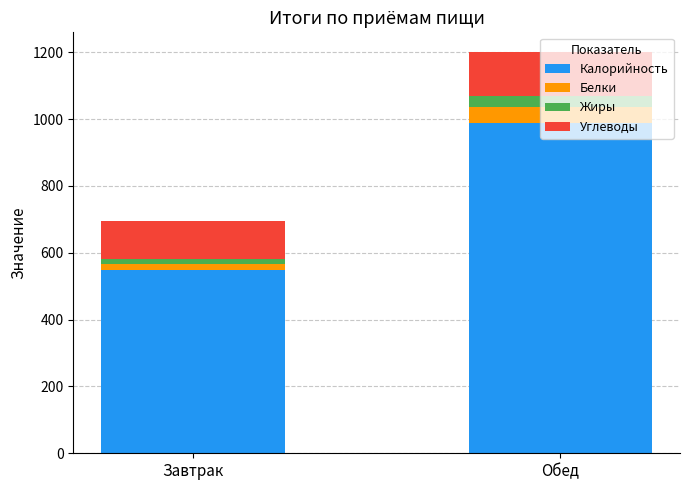

At which category is the sum across all series the highest?

Обед